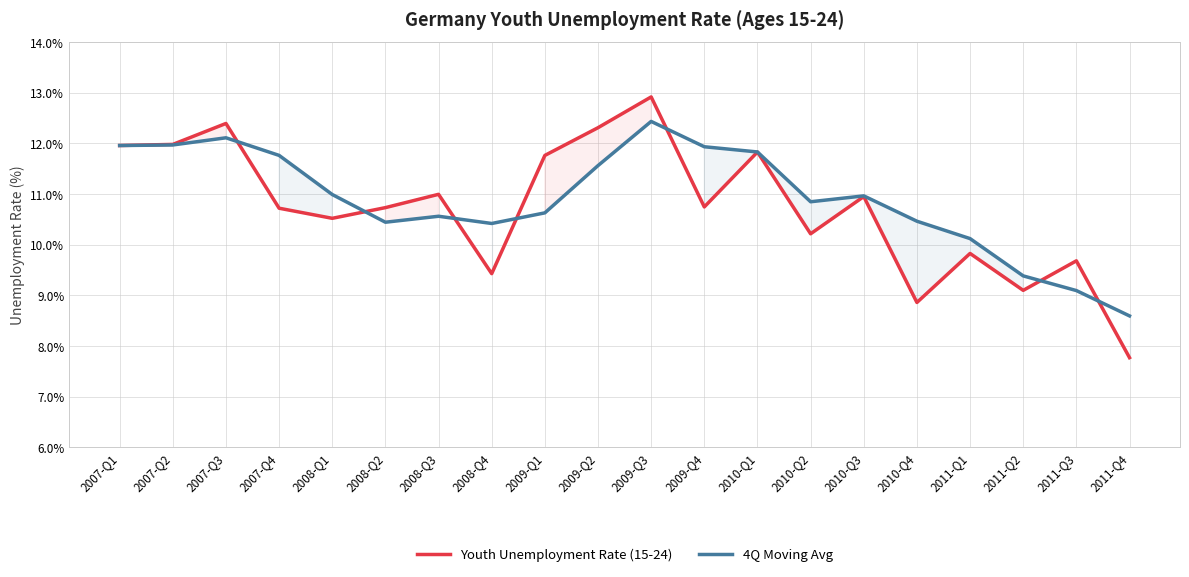

At which label does 4Q Moving Avg first exceed 10?

2007-Q1